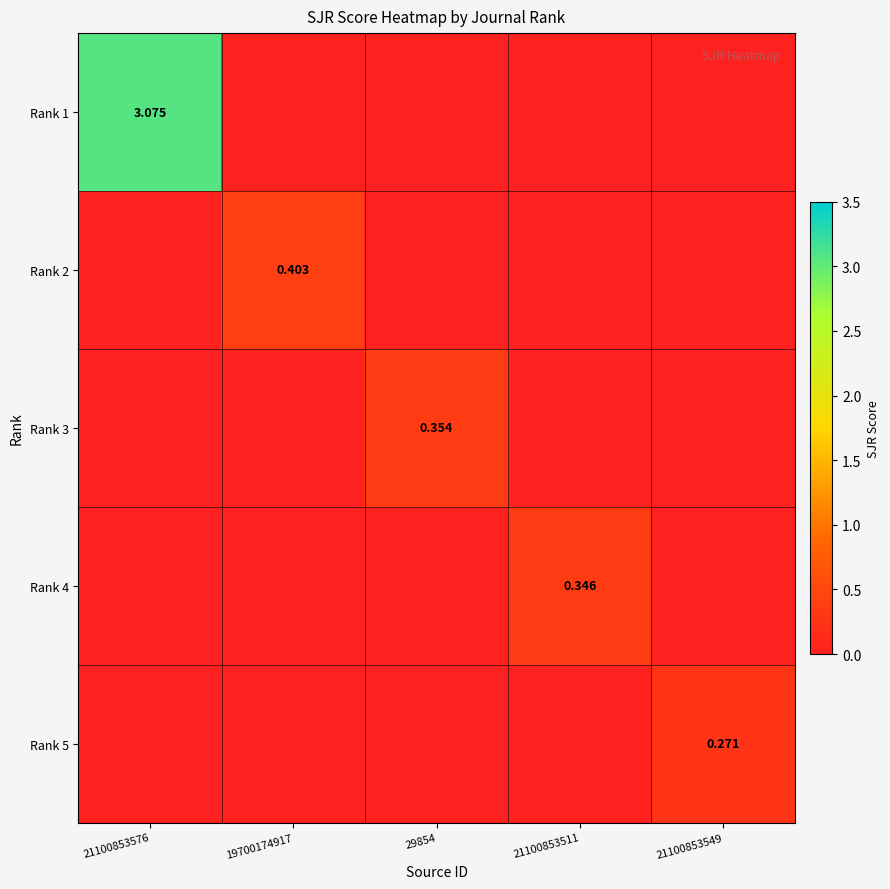

Where is Rank 1 nearest to the value 1?

19700174917